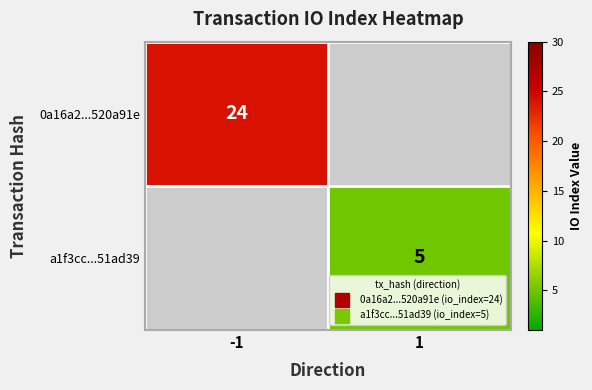

At 1, list the series in order from largest to smallest.

a1f3cc...51ad39, 0a16a2...520a91e